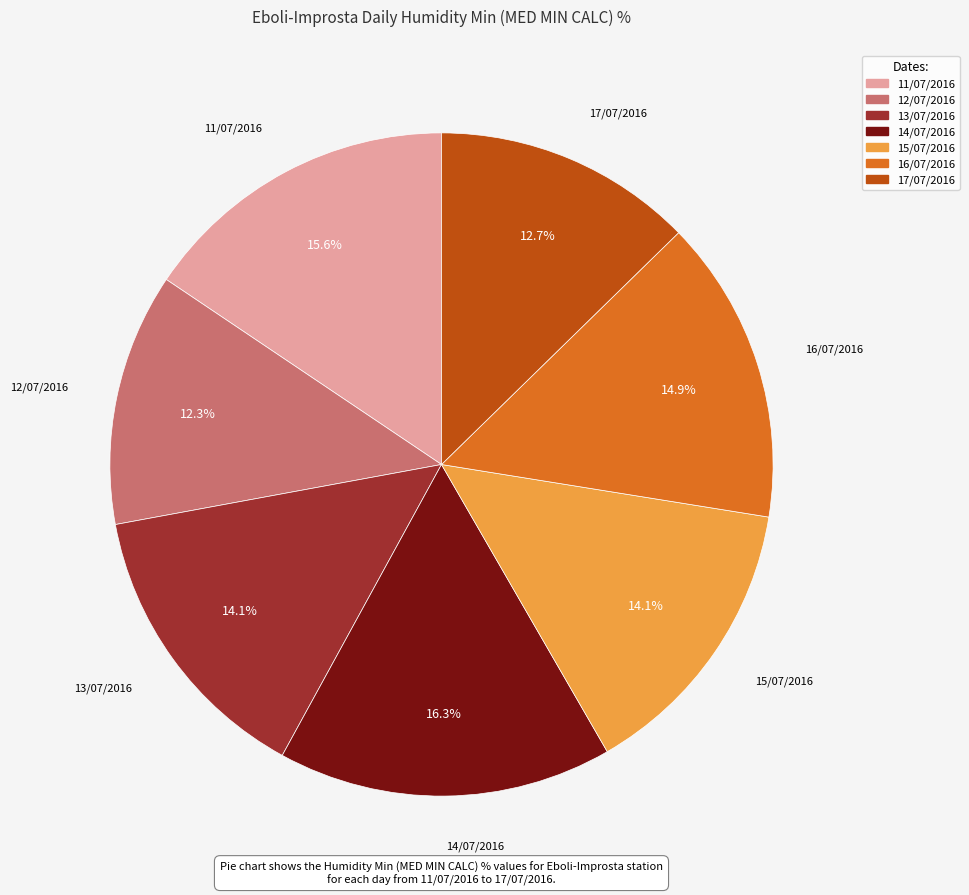

Do 16/07/2016 and 15/07/2016 together represent more than half of the pie?

No